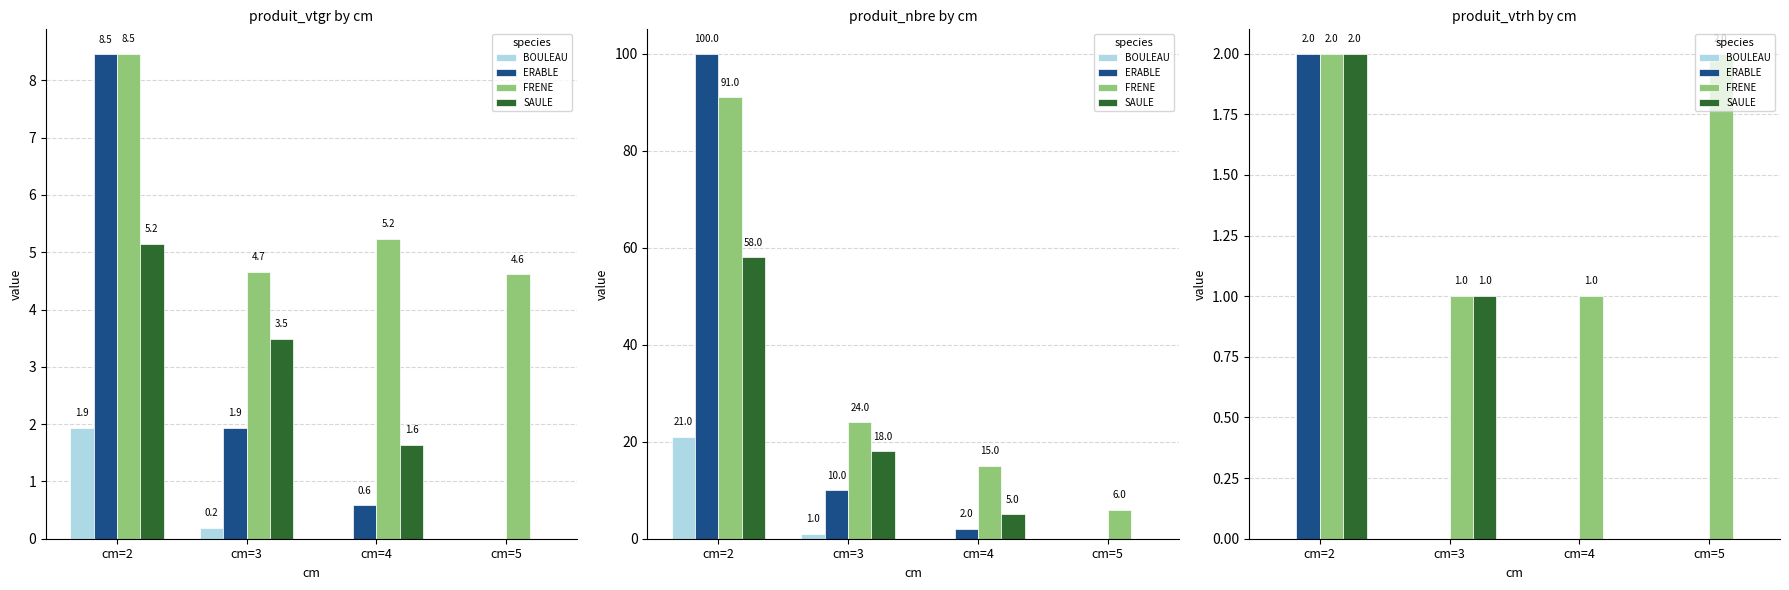

The SAULE series shows -1 at cm=5. True or false?

False